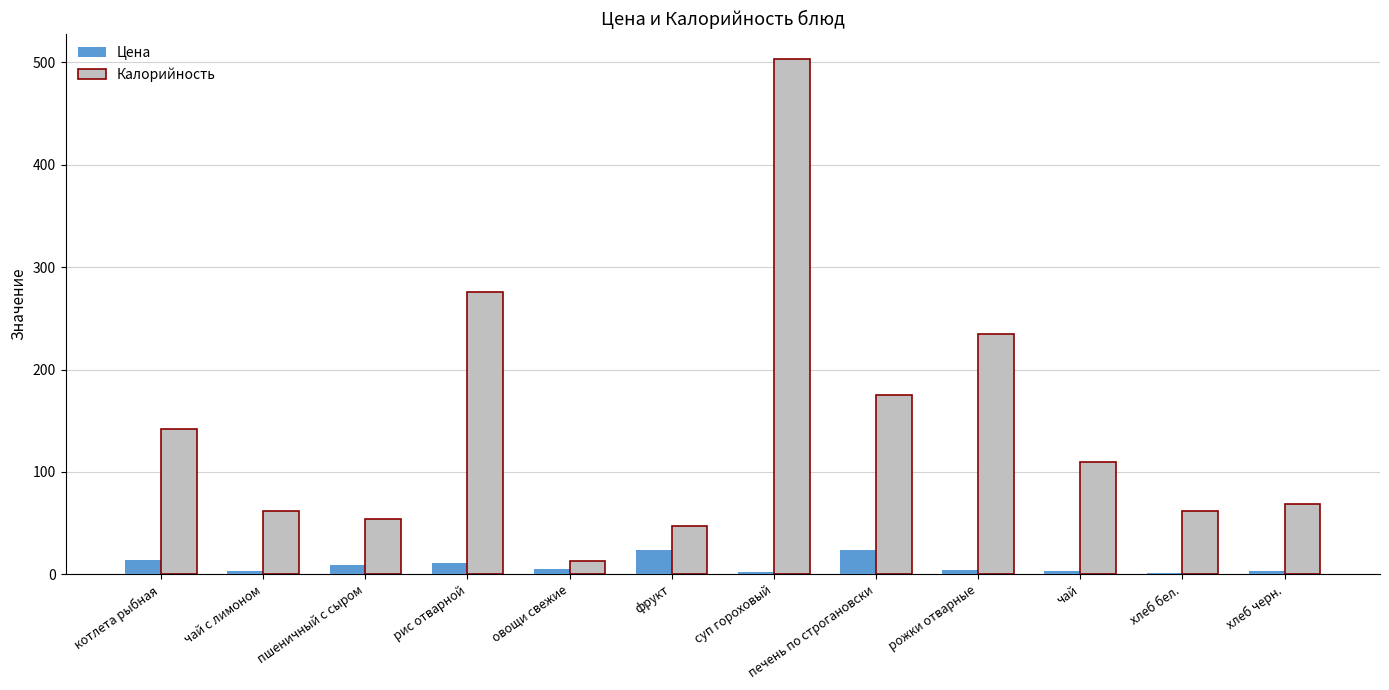

What position from the right is хлеб черн.?

1